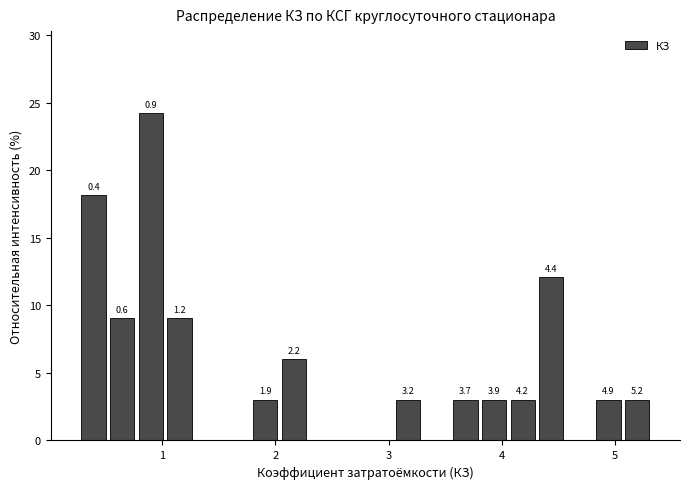

Read against the x-axis, roughly where is the centre of the tallest bar?

0.9